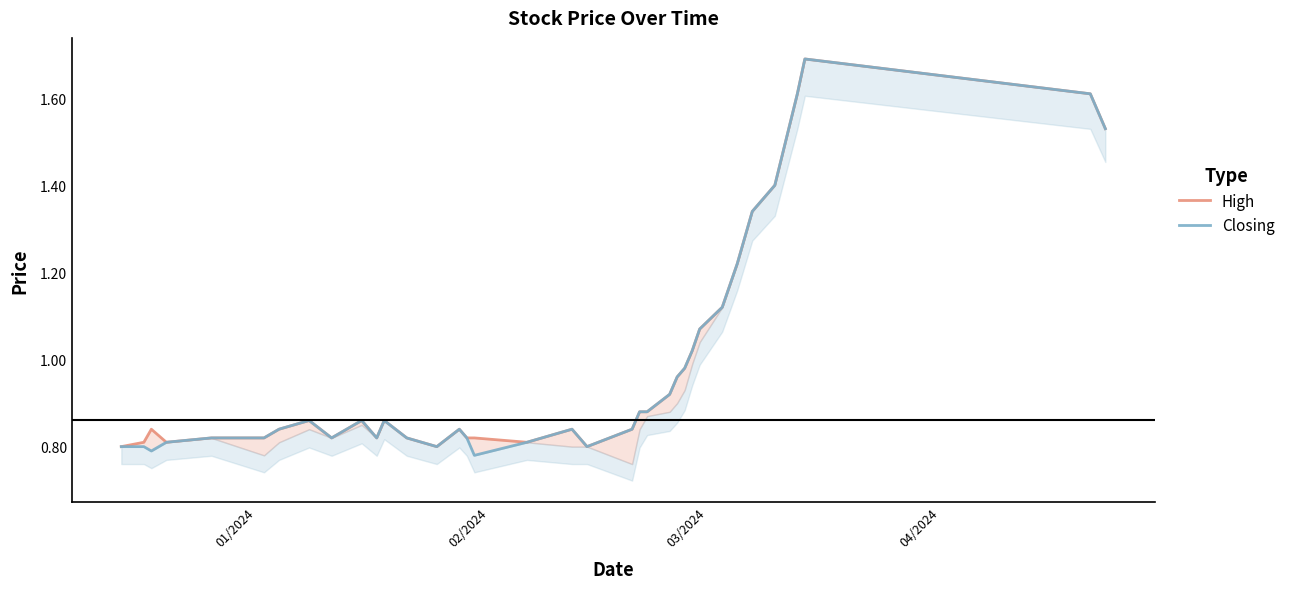

Is the value of High at 04/2024 greater than the value of Closing at 03/2024?

Yes